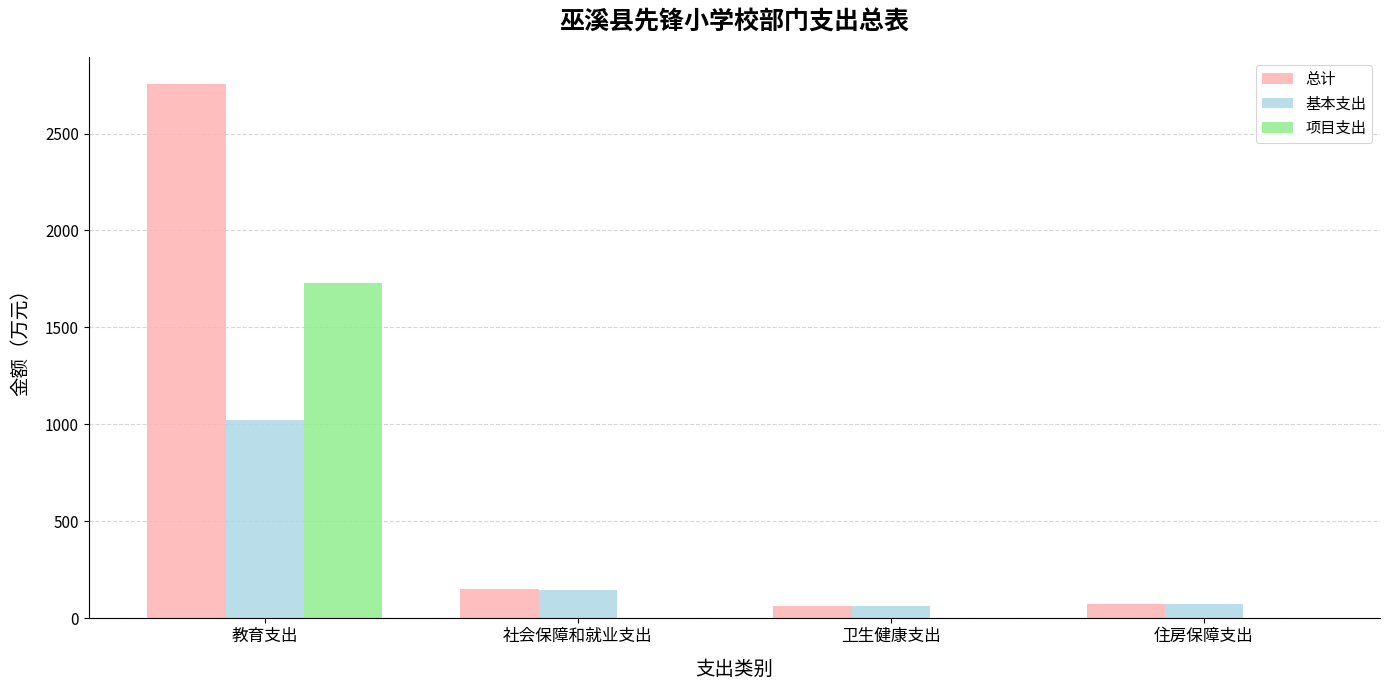

What is the total value across all series at 住房保障支出?

149.3